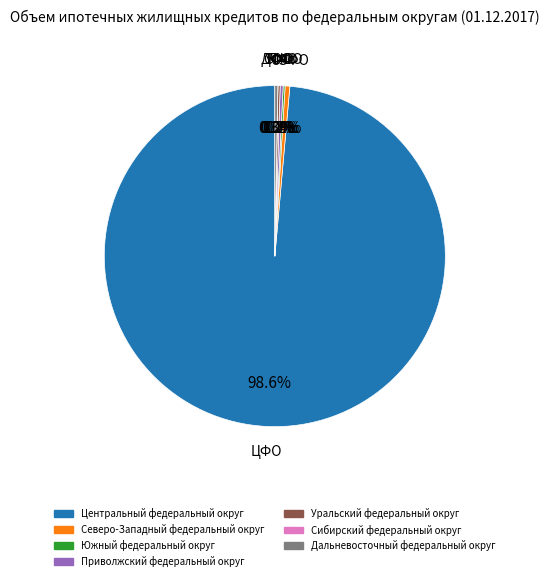

Is there any slice that represents more than half of the pie?

Yes